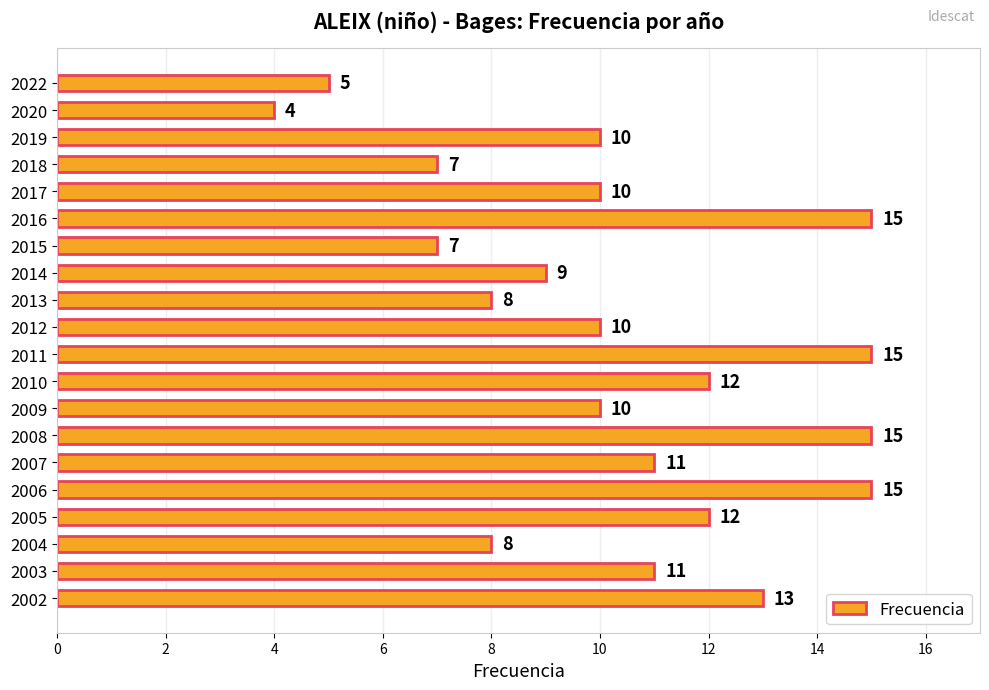

What is the average value?

10